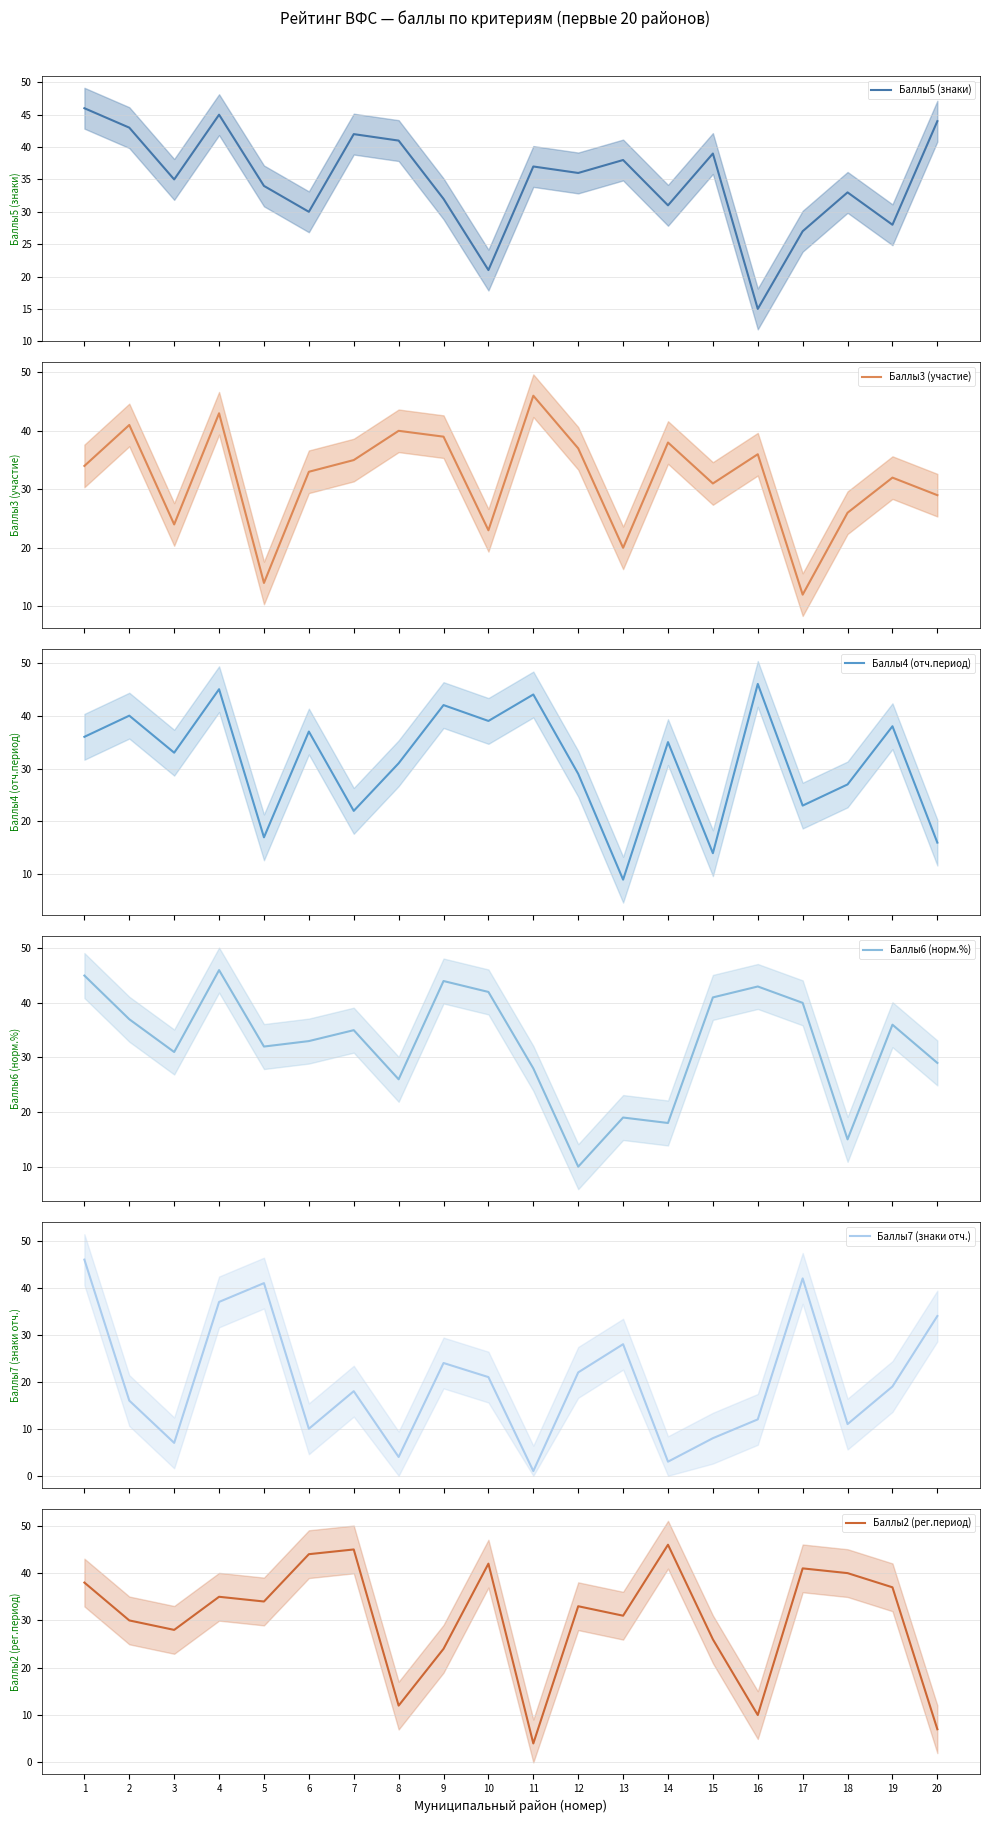

How many data points in Баллы5 (знаки) are less than 36?

10